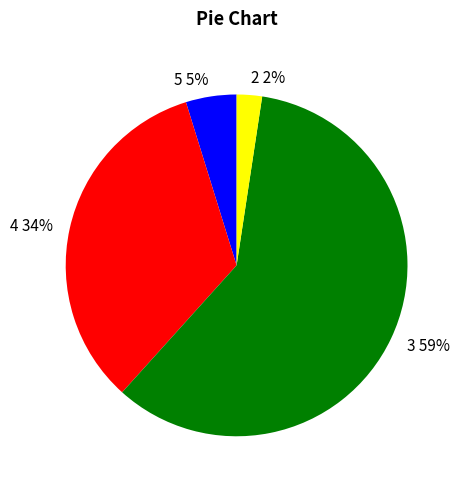

Approximately how many times larger is the value at 5 compared to 3?

0.1